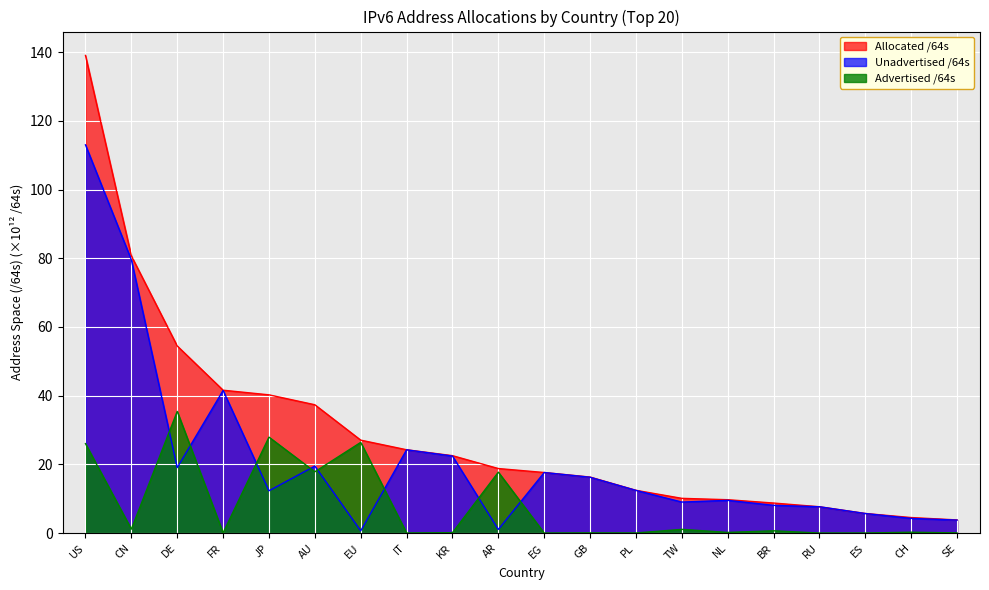

What is the label of the 7th point from the right?

TW